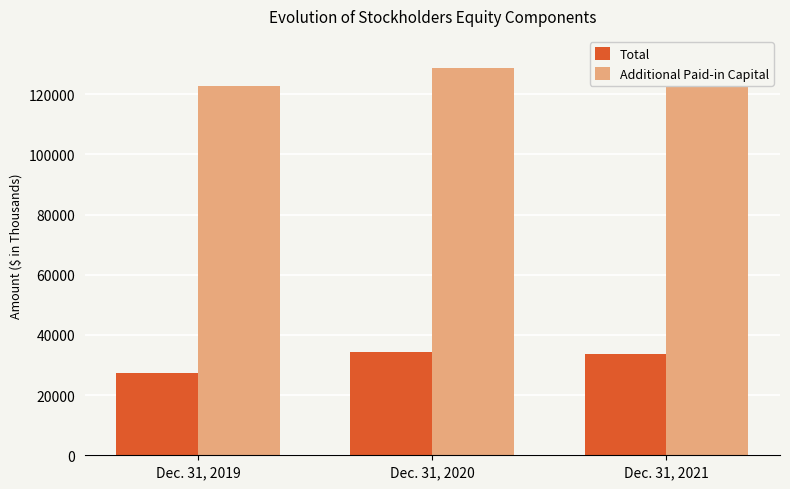

Between Dec. 31, 2019 and Dec. 31, 2021, which is larger?

Dec. 31, 2021